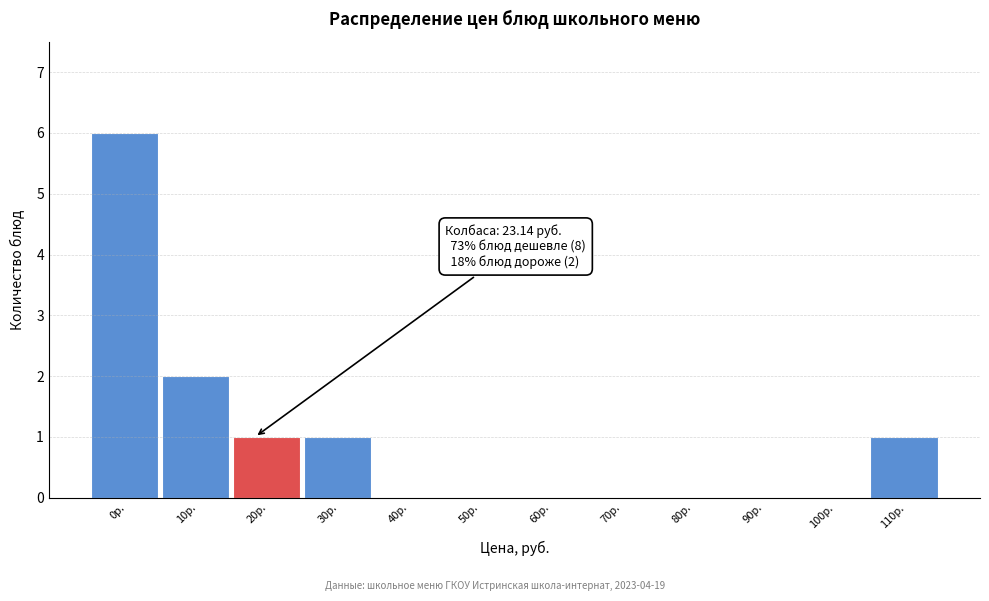

Reading left to right, what are all the values shown in this chart?

0р.=6	10р.=2	20р.=1	30р.=1	40р.=0	50р.=0	60р.=0	70р.=0	80р.=0	90р.=0	100р.=0	110р.=1